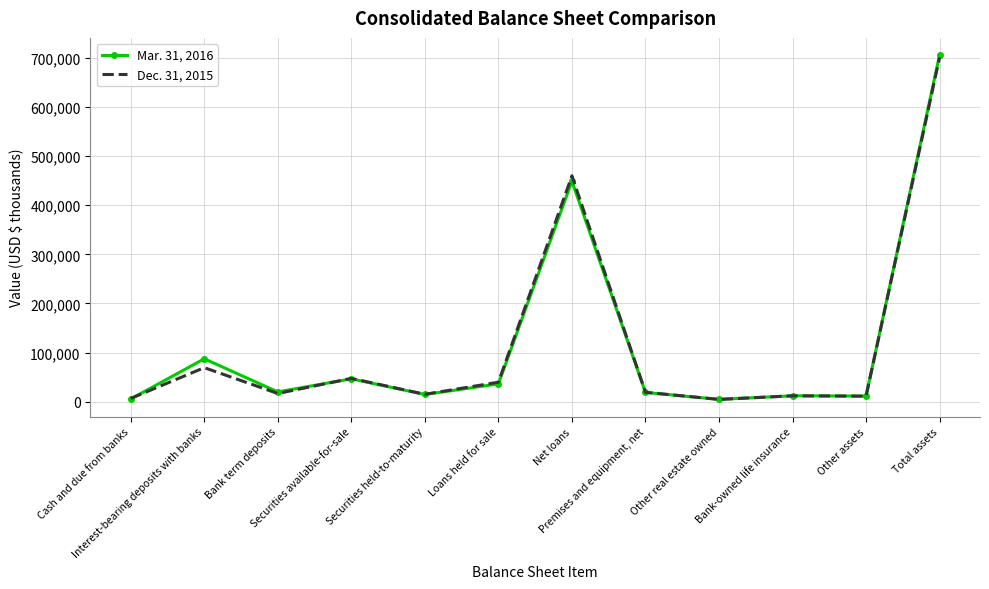

What is the sum of the Mar. 31, 2016 values at Premises and equipment, net and Other real estate owned?

23390